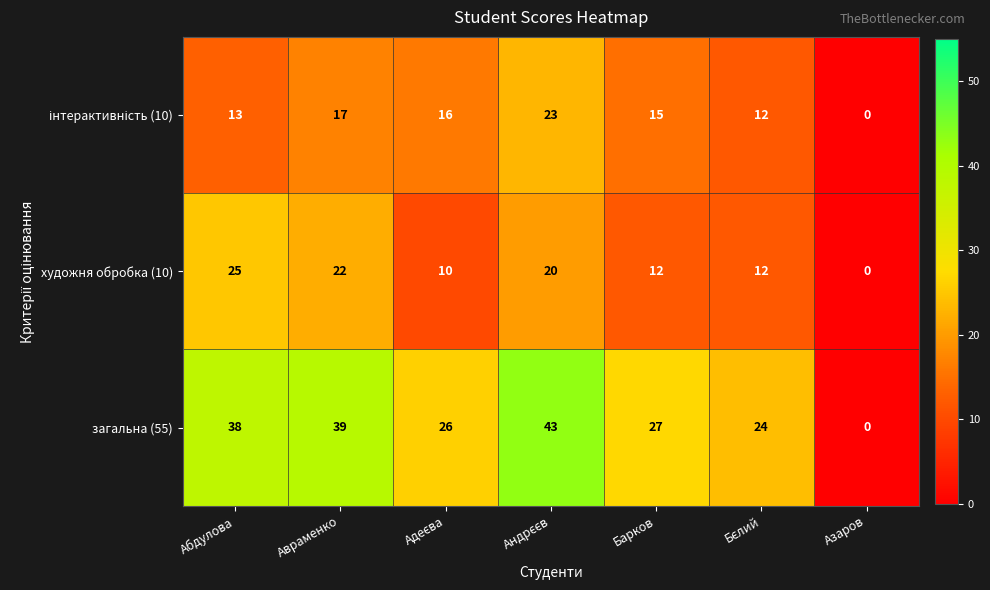

Which series has the widest spread of values?

загальна (55)